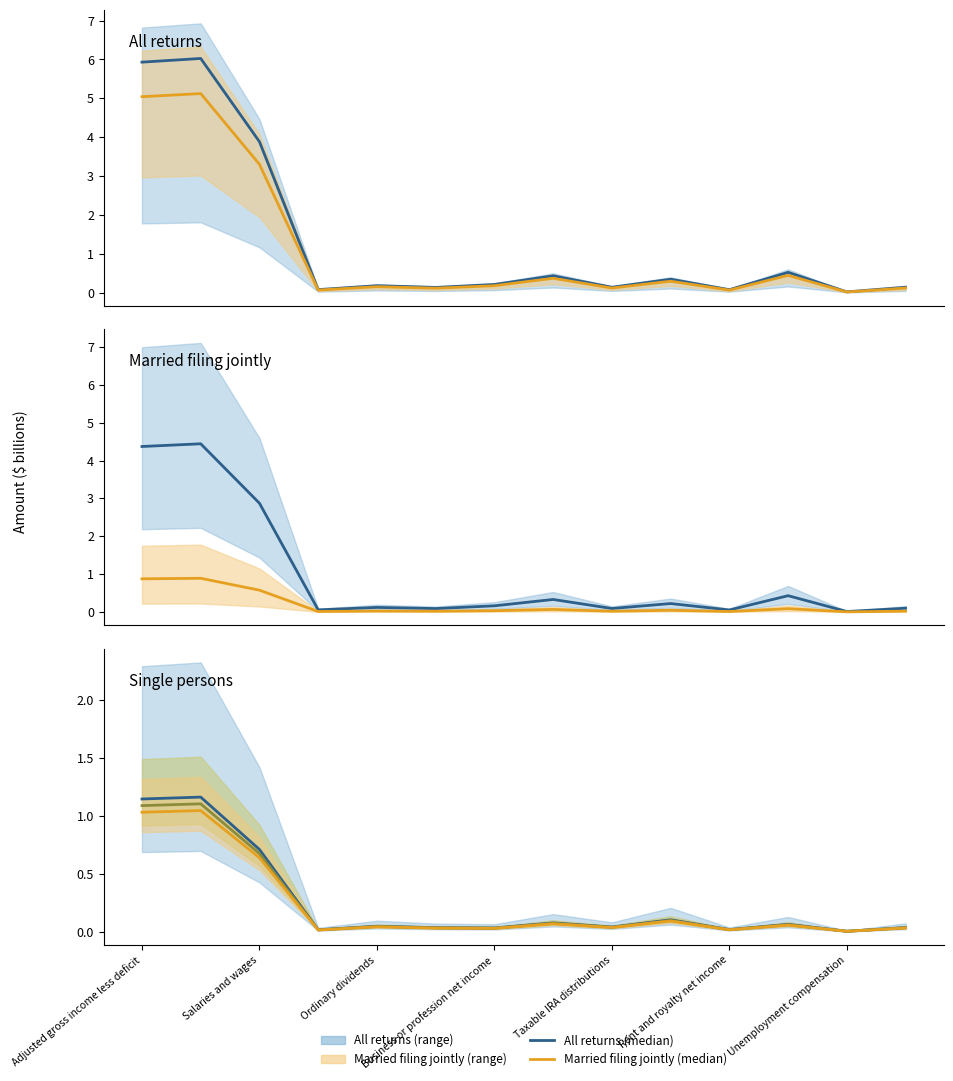

What position from the right is Unemployment compensation?

2